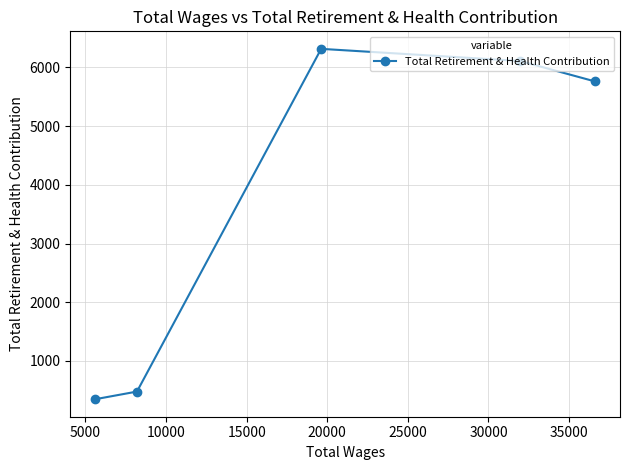

What is the sum of all values?

19014